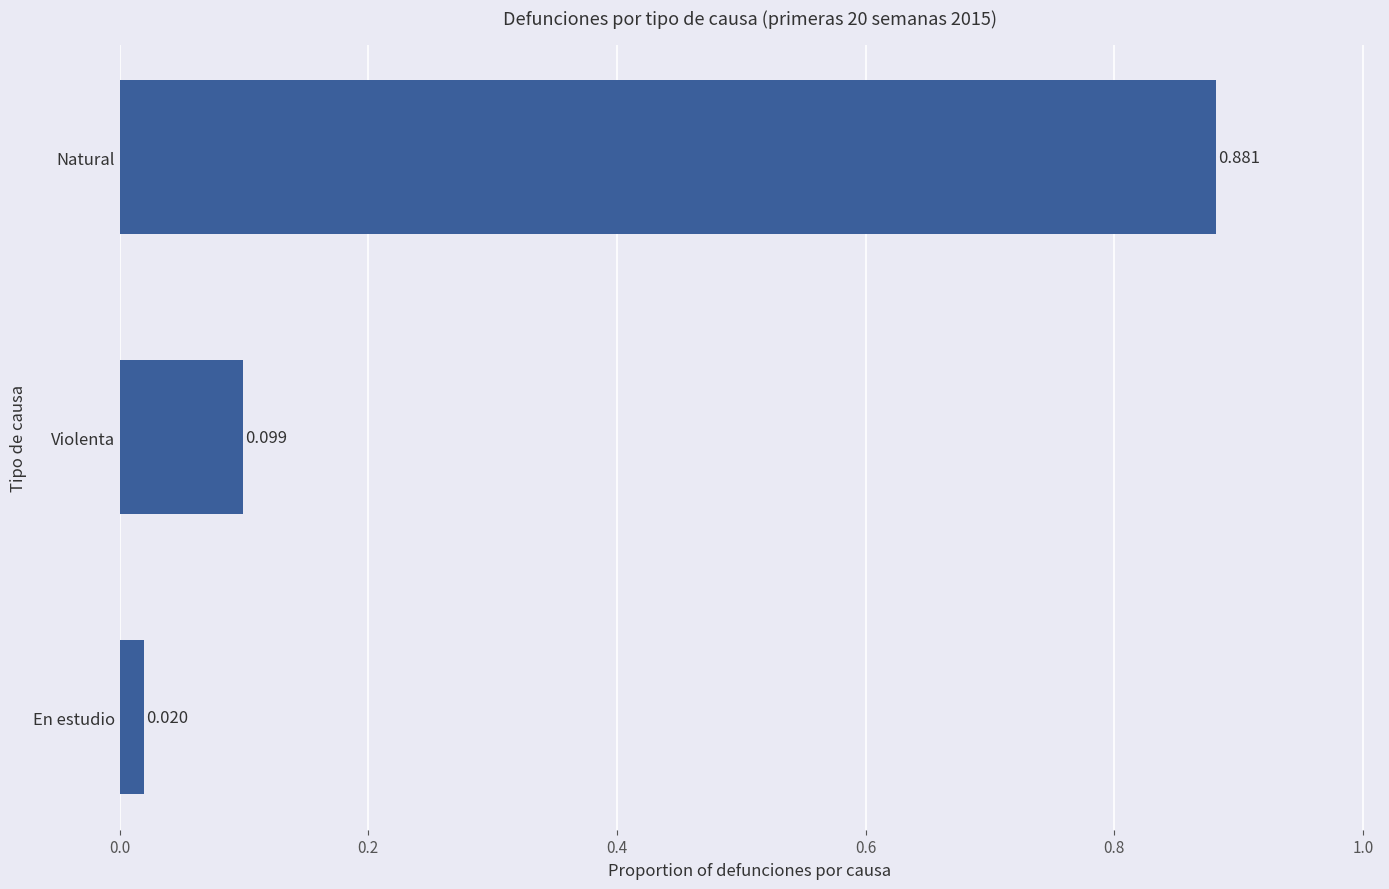

Rank the categories by value from lowest to highest.

En estudio, Violenta, Natural